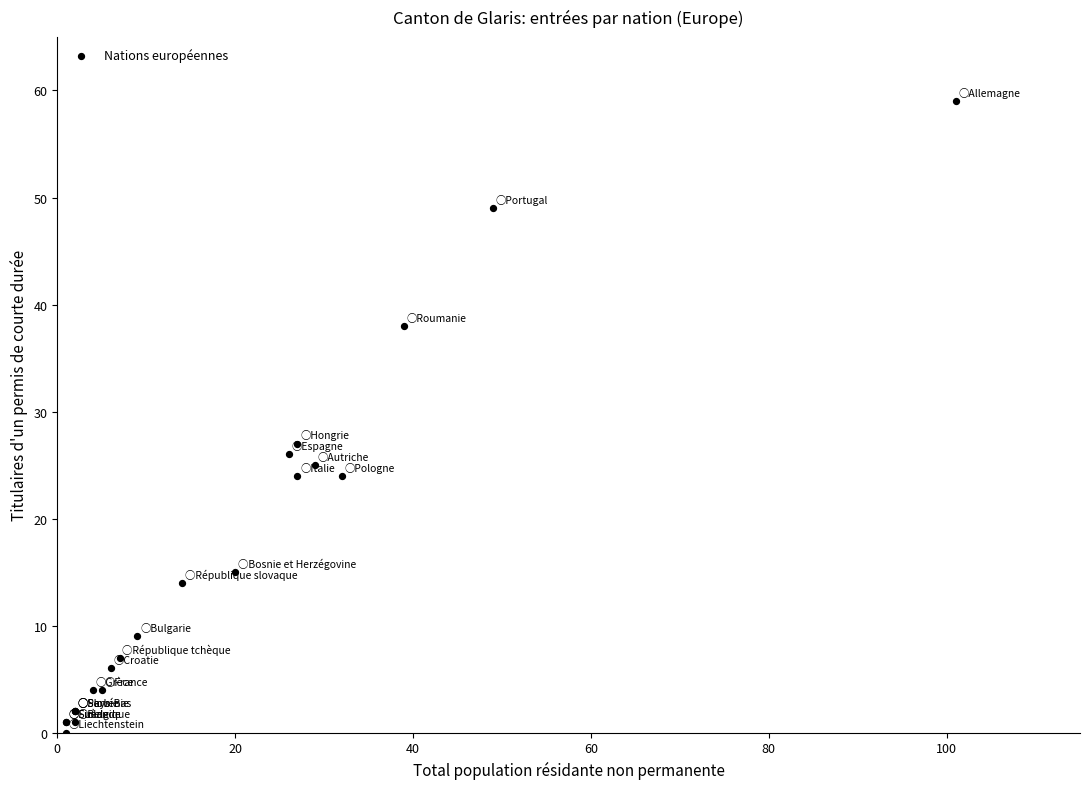

What Y value in the scatter plot is closest to 29?

27